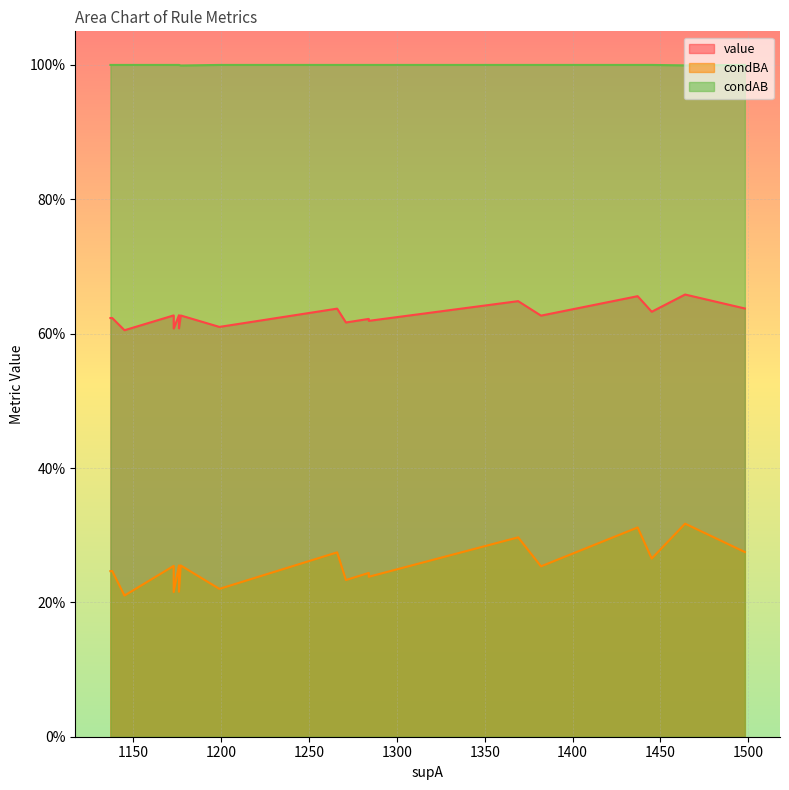

Which label corresponds to the largest value in the chart?

1437